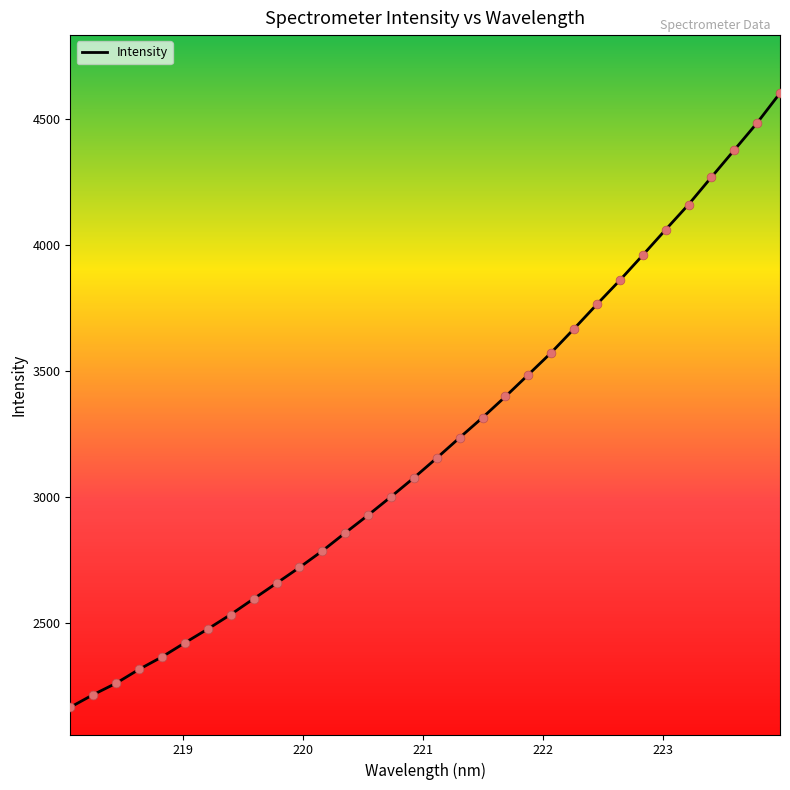

What is the smallest value displayed?

2167.2